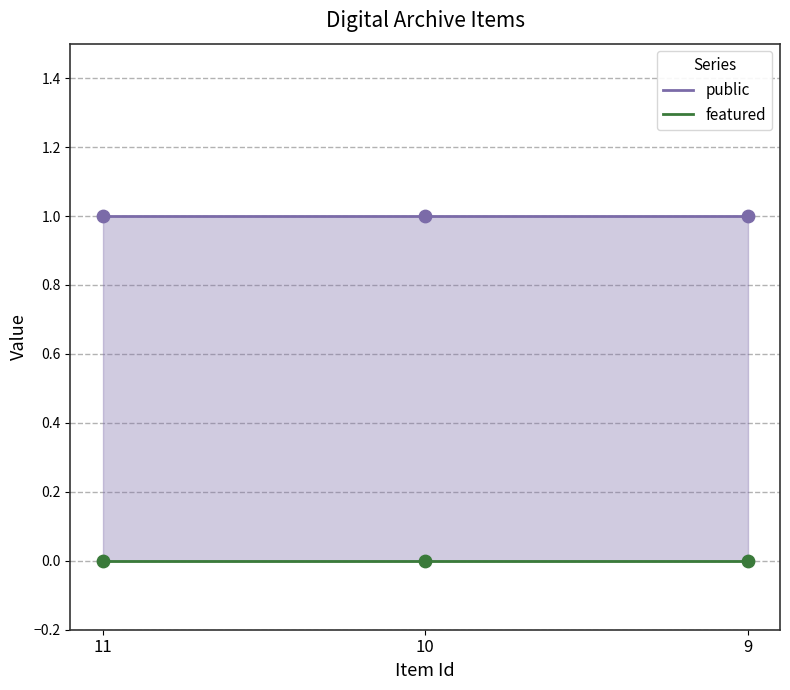

At how many categories does at least one series exceed 0?

3